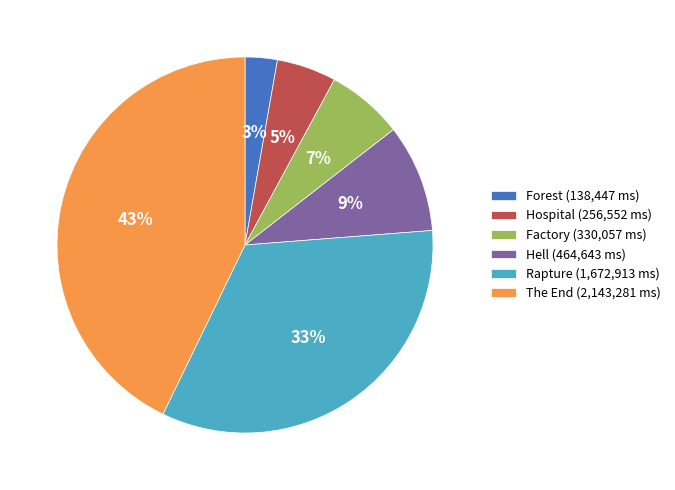

Is Factory the majority of the pie?

No